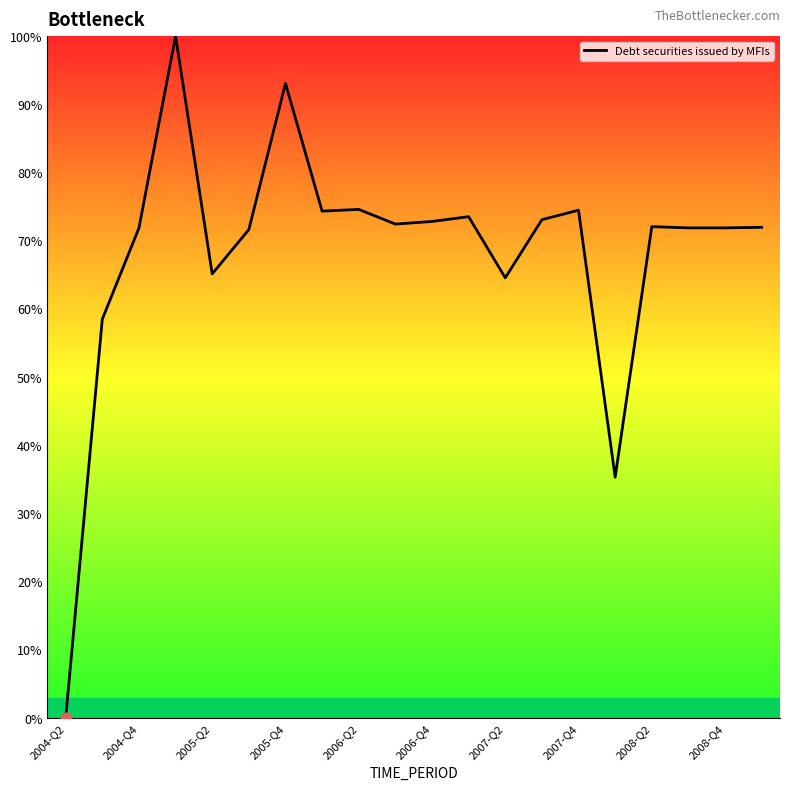

What is the greatest value displayed?

100.0